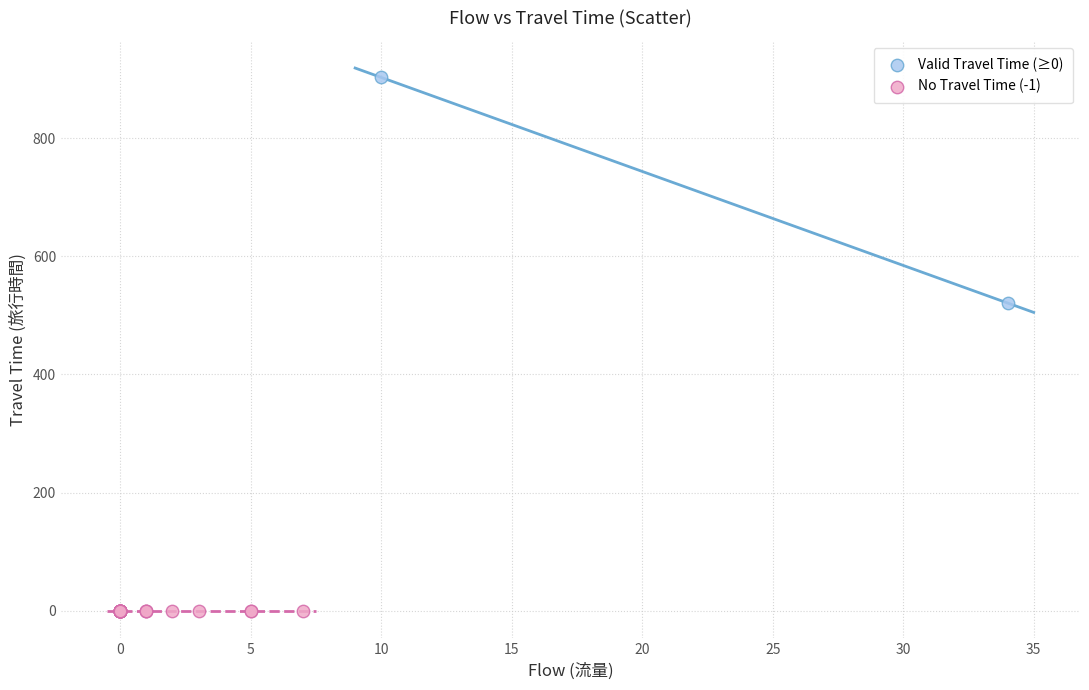

Which series reaches the minimum Y coordinate?

No Travel Time (-1)